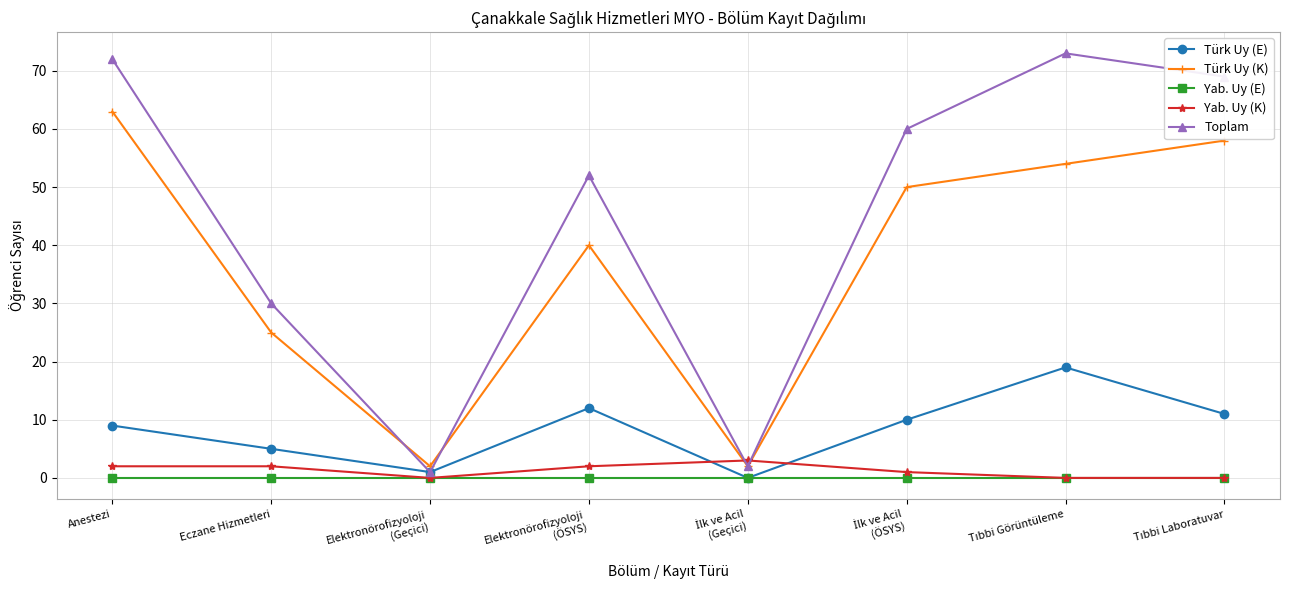

What position from the right is Eczane Hizmetleri?

7